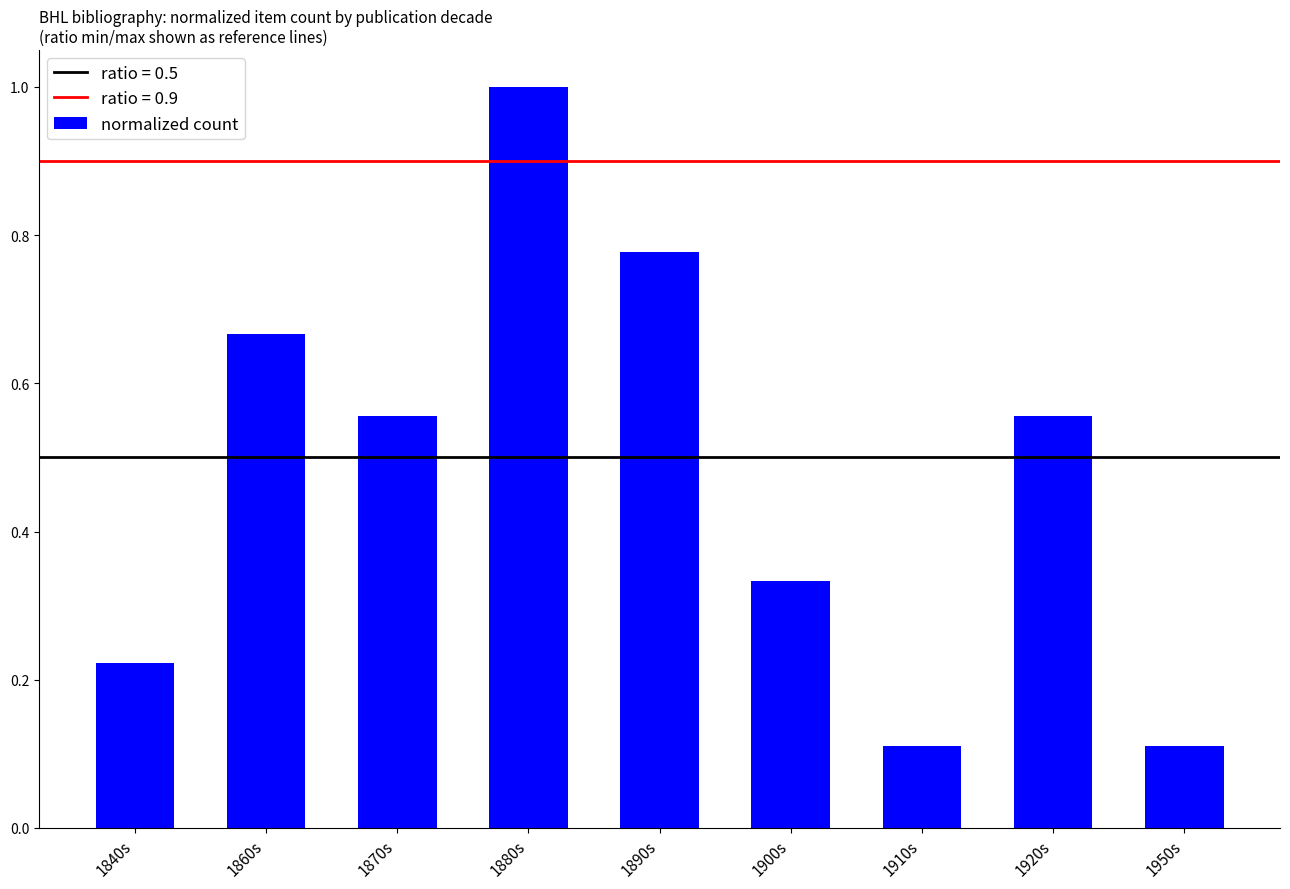

Are the bars horizontal?

No